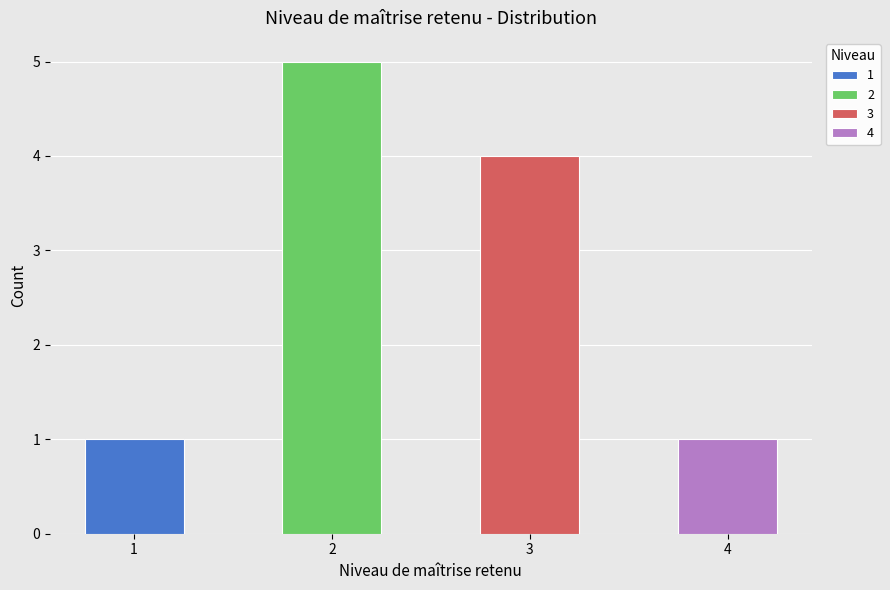

Rank the categories by value from highest to lowest.

2, 3, 1, 4